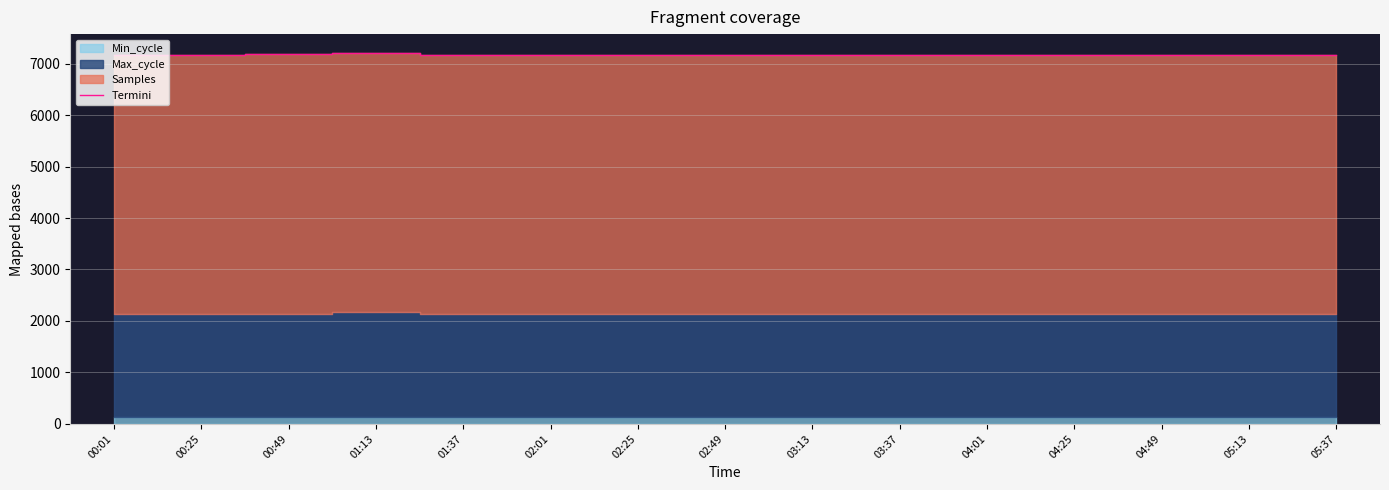

How many data points does each series have?

15